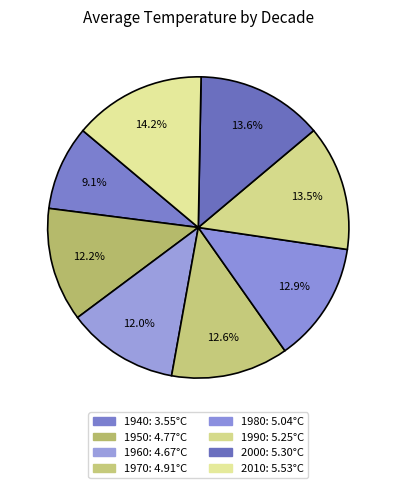

Is 1960 the majority of the pie?

No